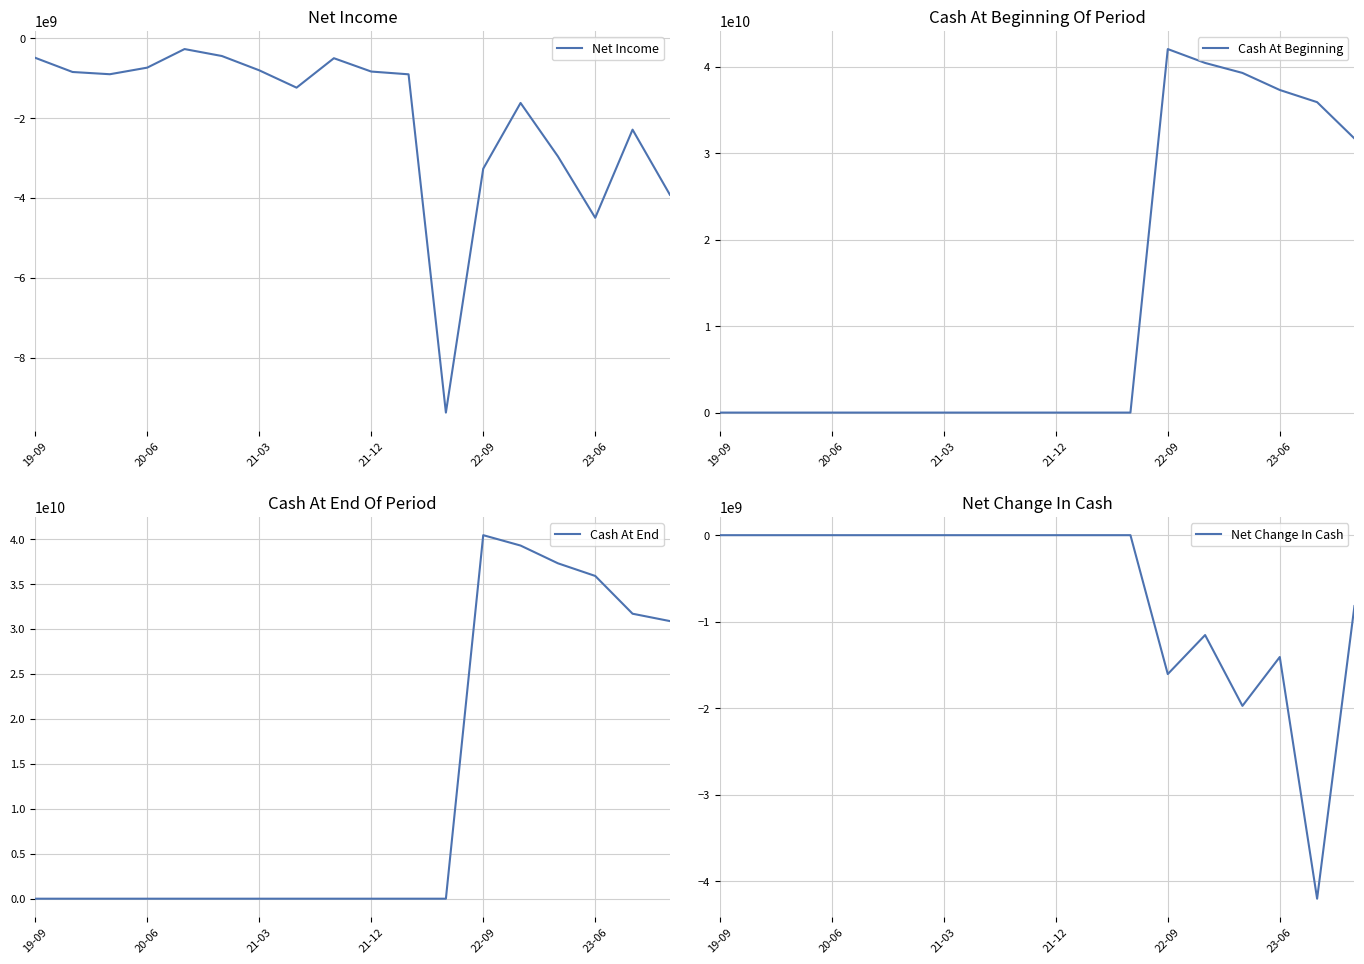

At which label is Net Income closest to -4821500000?

23-06